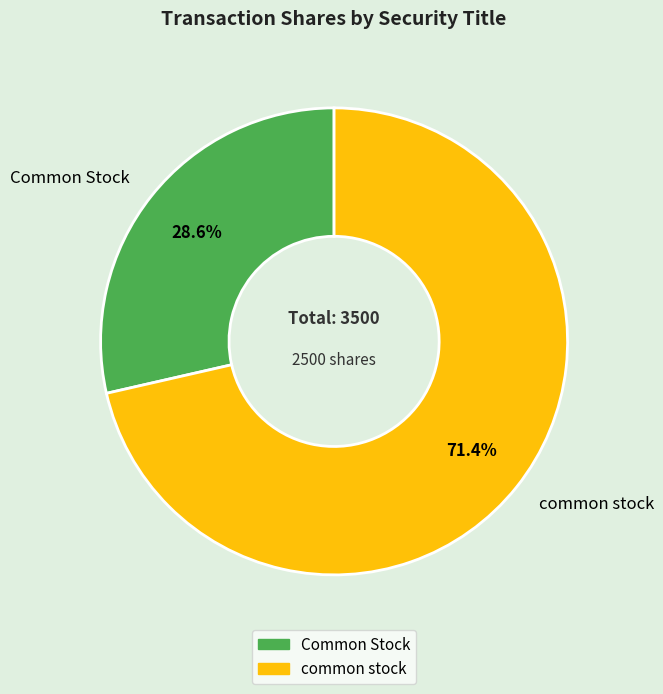

Combined, what portion of the pie is common stock and Common Stock?

100.0%